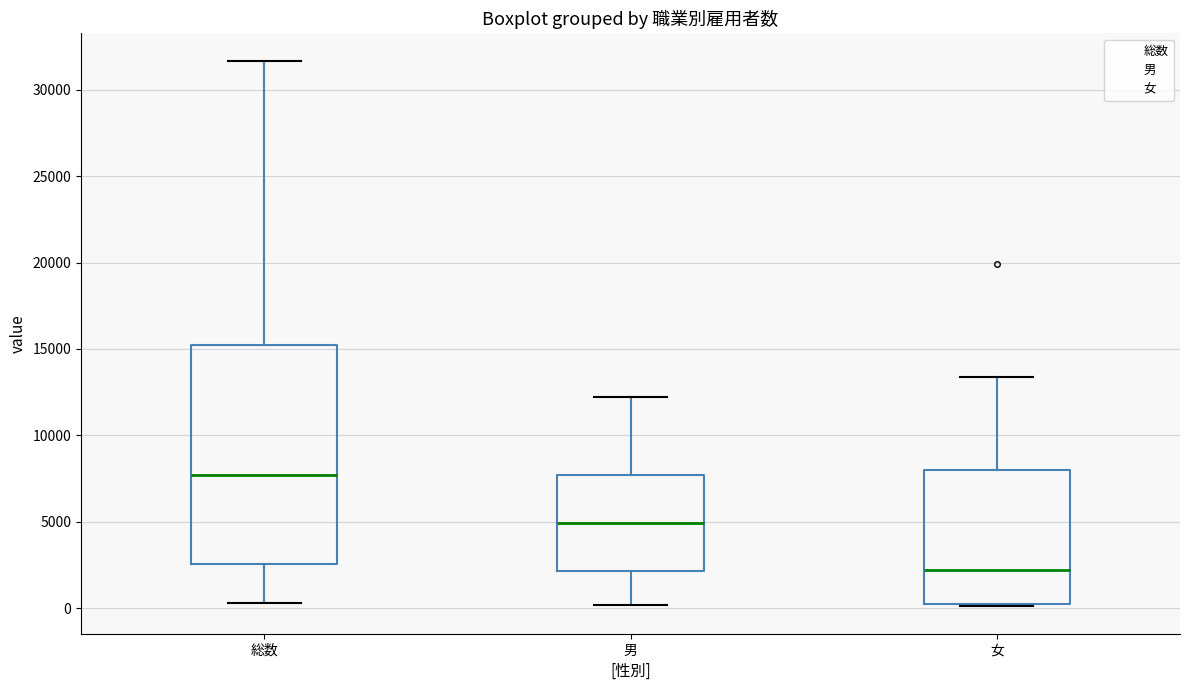

Where is the lower edge of the box for 総数 on the y-axis? The values are not printed on the chart, so give them approximately, as read against the axis.

2500